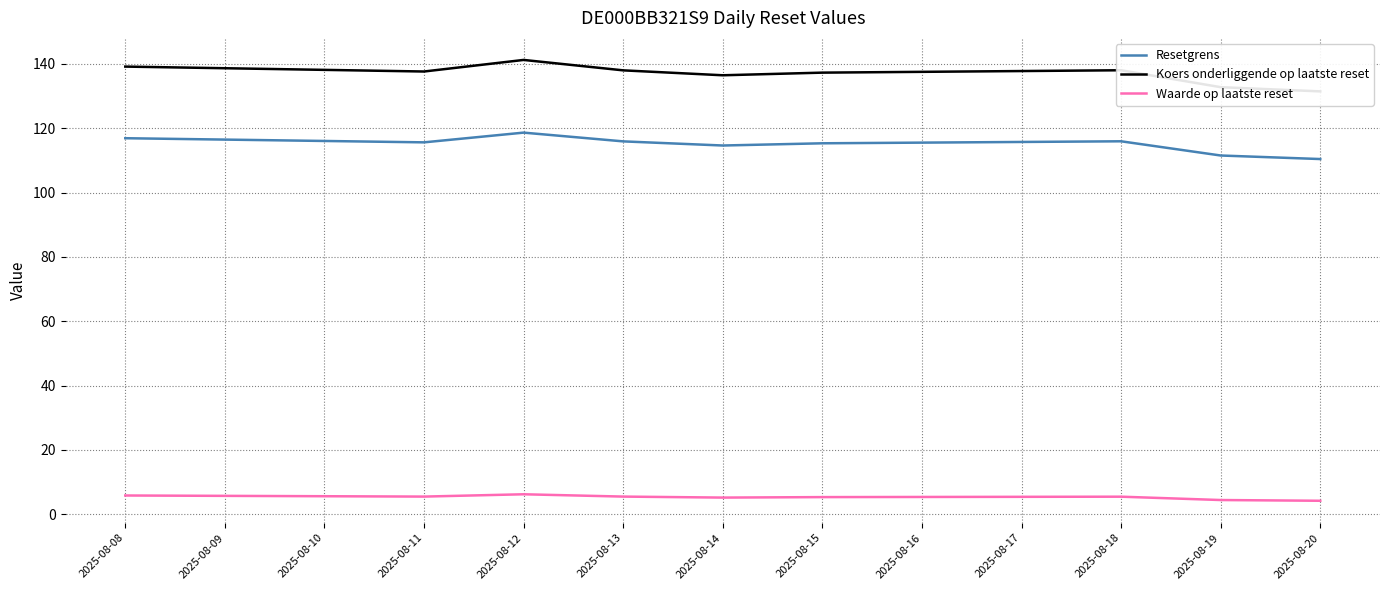

True or false: Resetgrens and Waarde op laatste reset cross at least once.

False